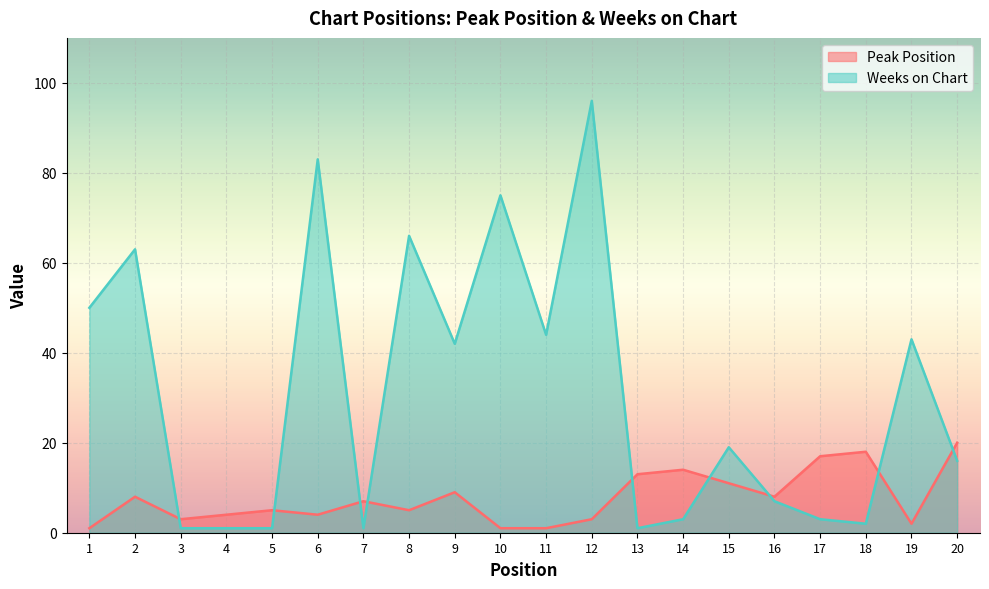

Between 6 and 19, which series saw the biggest shift?

Weeks on Chart